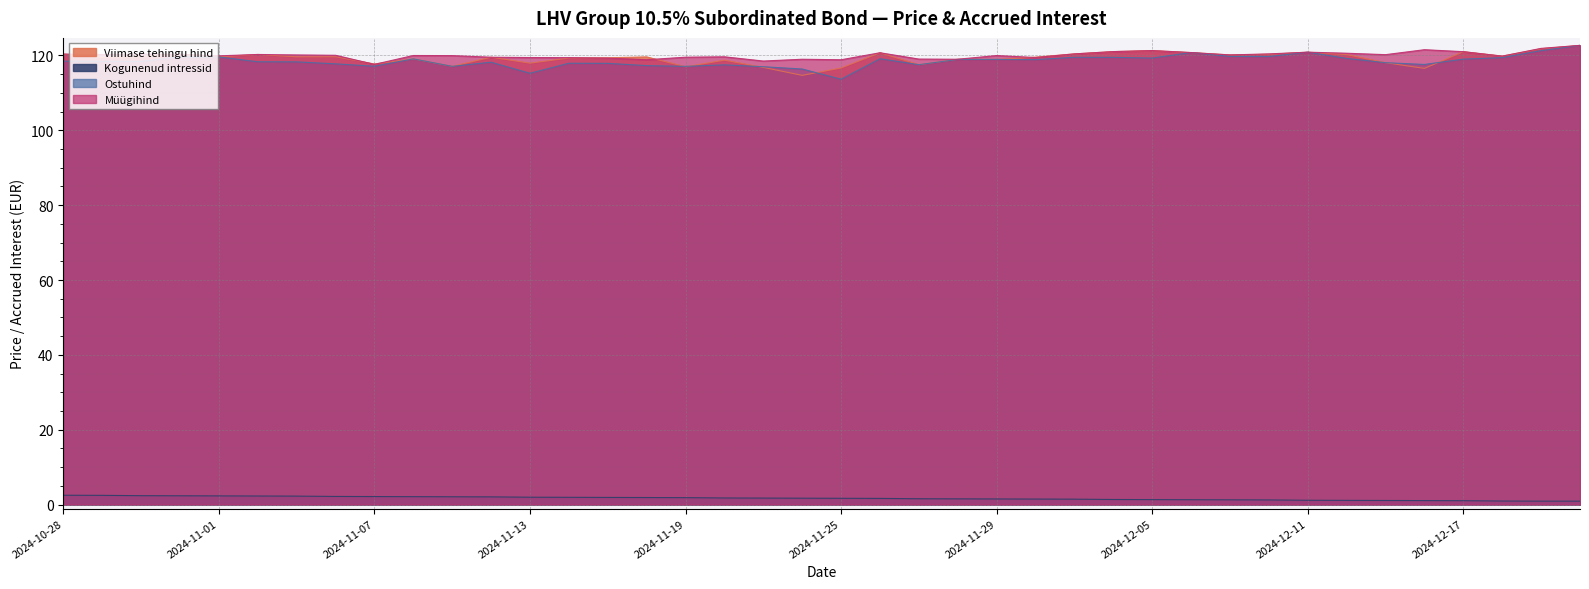

How many lines are shown in the chart?

4